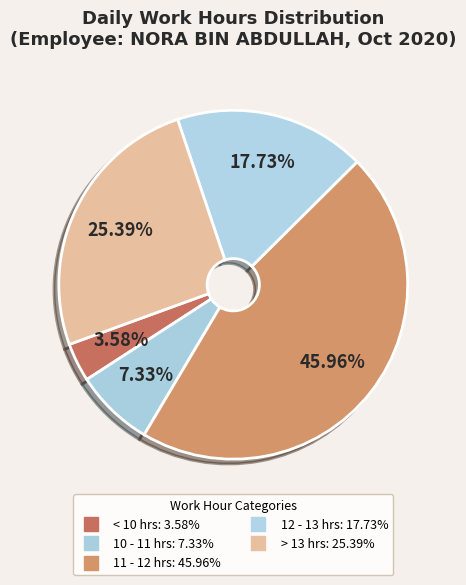

Count the number of slices in the pie.

5